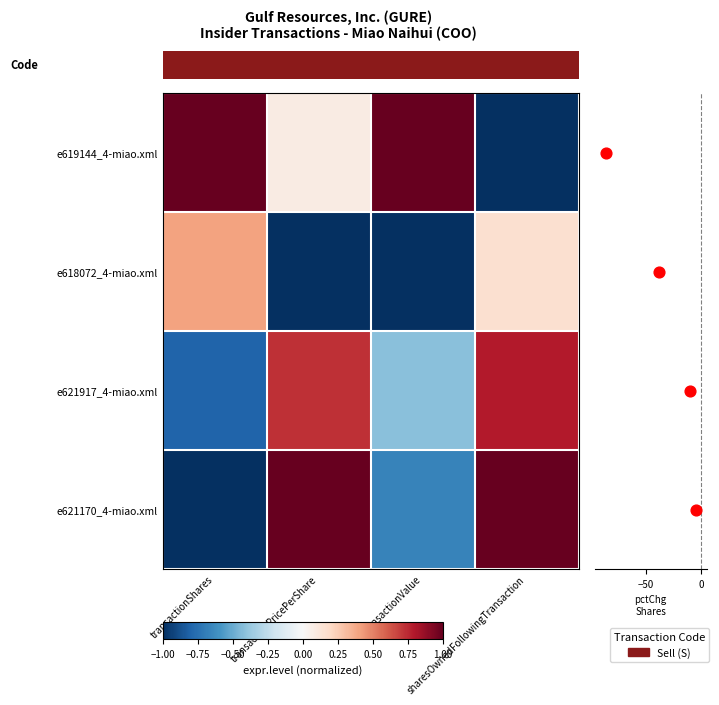

What is the greatest value displayed?

1.0